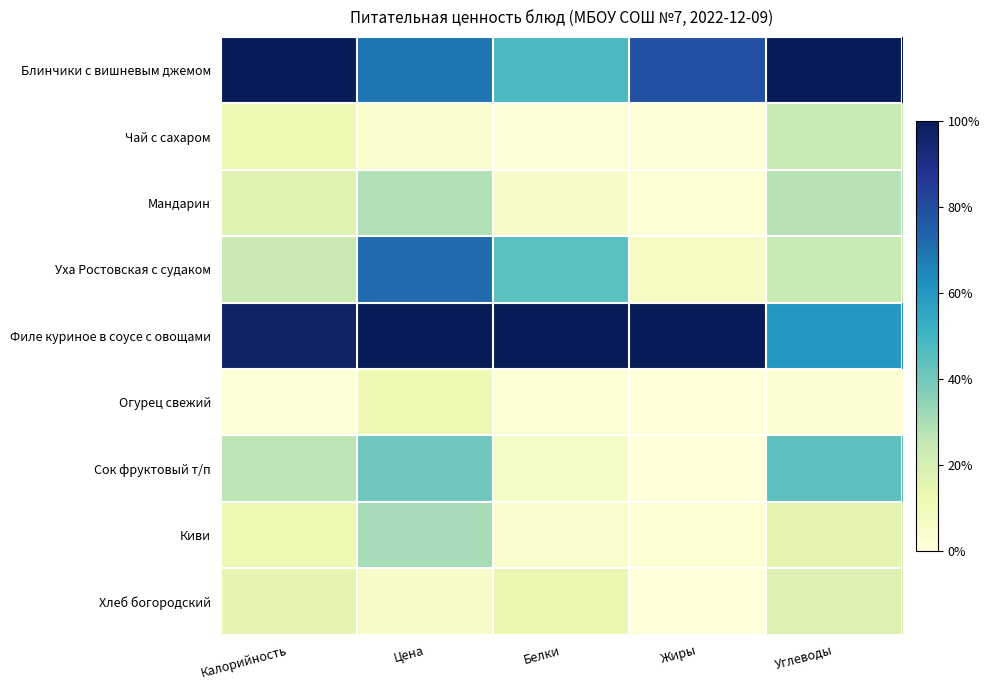

What is the spread (max minus min) of values at Калорийность?

1.0